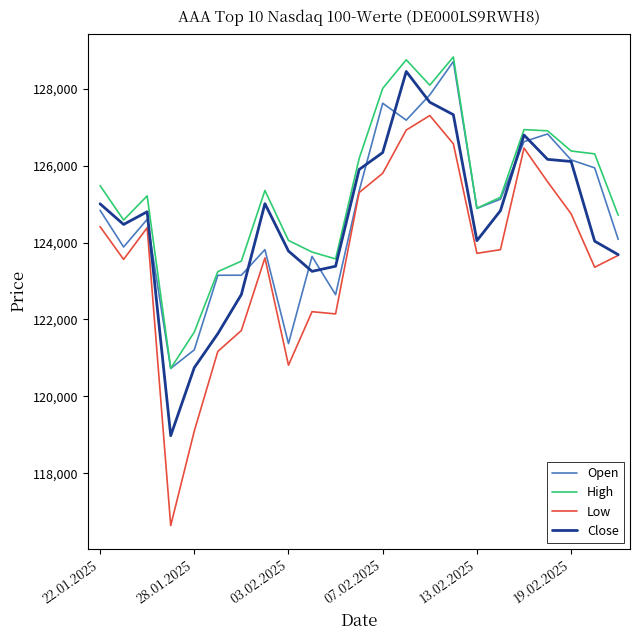

Does the chart have visible grid lines?

No